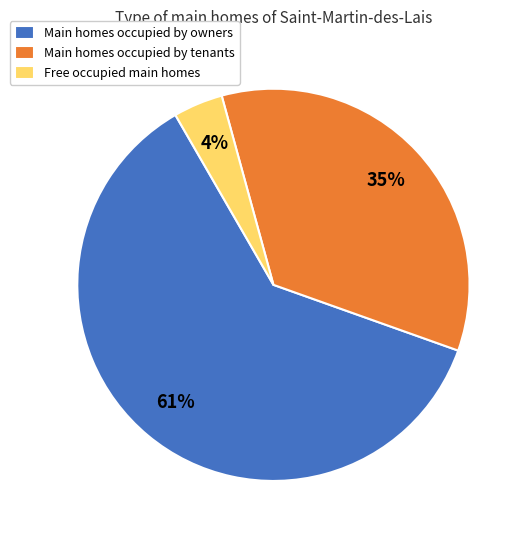

Is the sum of Main homes occupied by owners and Free occupied main homes greater than half?

Yes